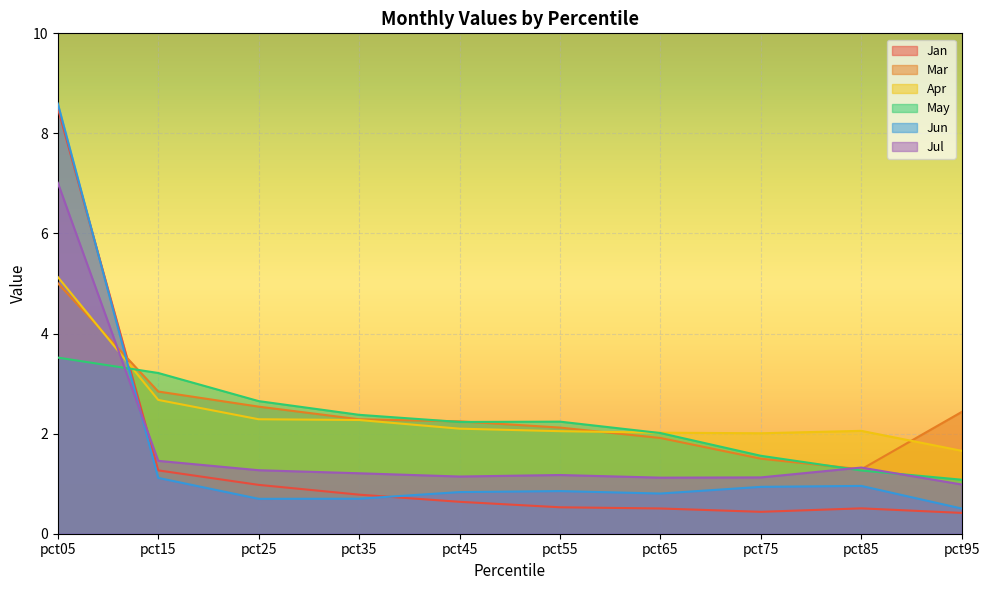

At how many categories does at least one series exceed 6?

1